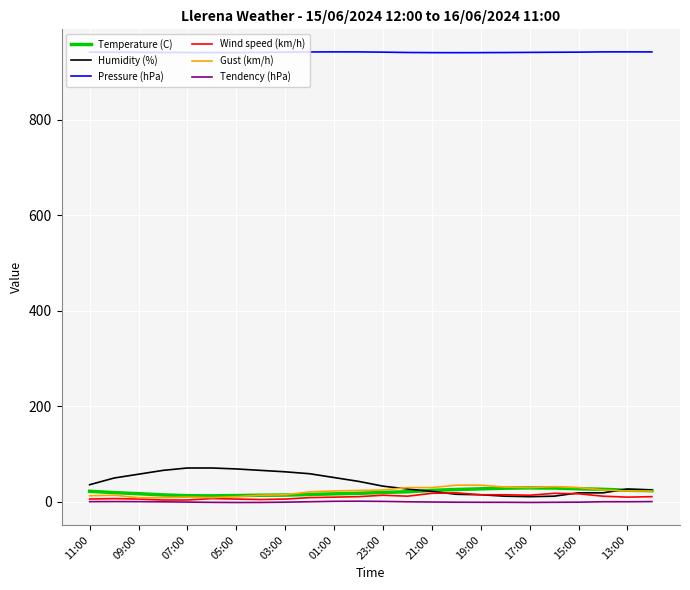

What are all the series names shown in the legend?

Temperature (C), Humidity (%), Pressure (hPa), Wind speed (km/h), Gust (km/h), Tendency (hPa)